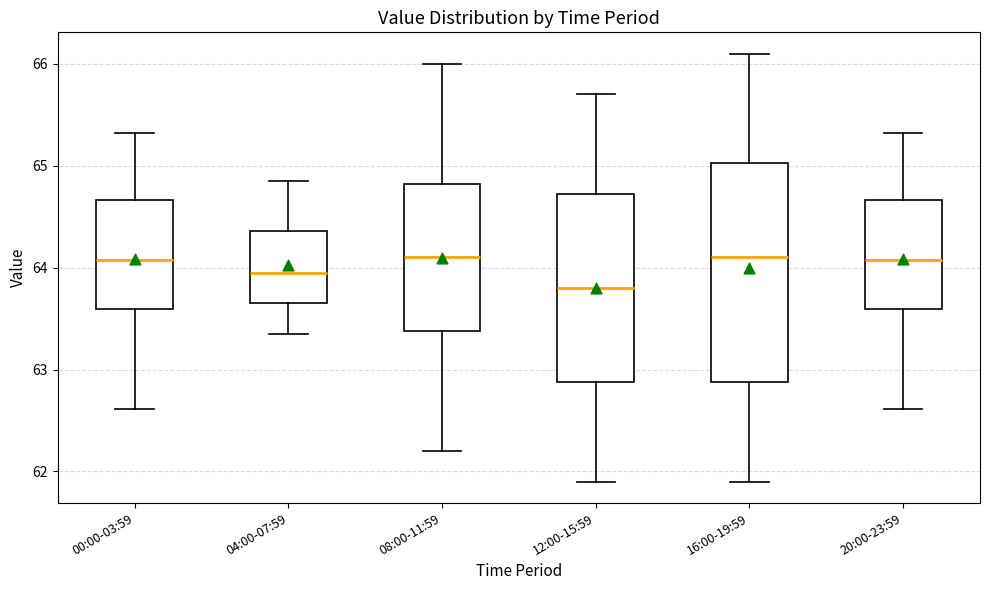

Which box is the tallest, from its lower edge to its upper edge?

16:00-19:59